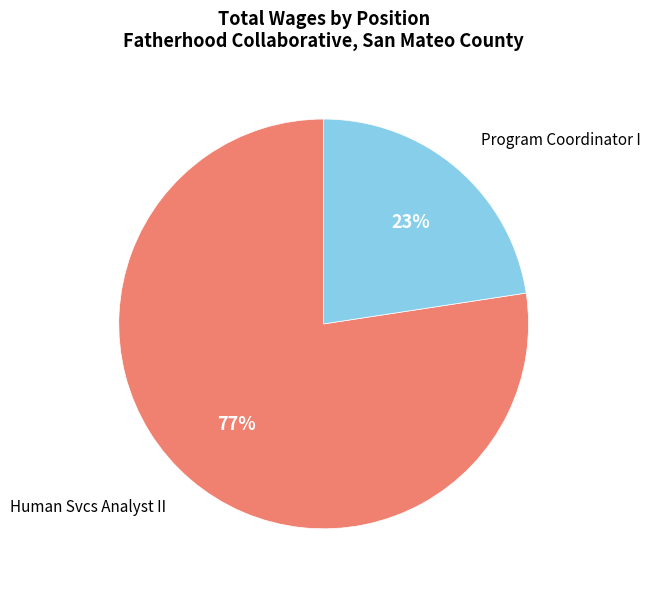

To the nearest percent, what portion does Human Svcs Analyst II represent?

77%